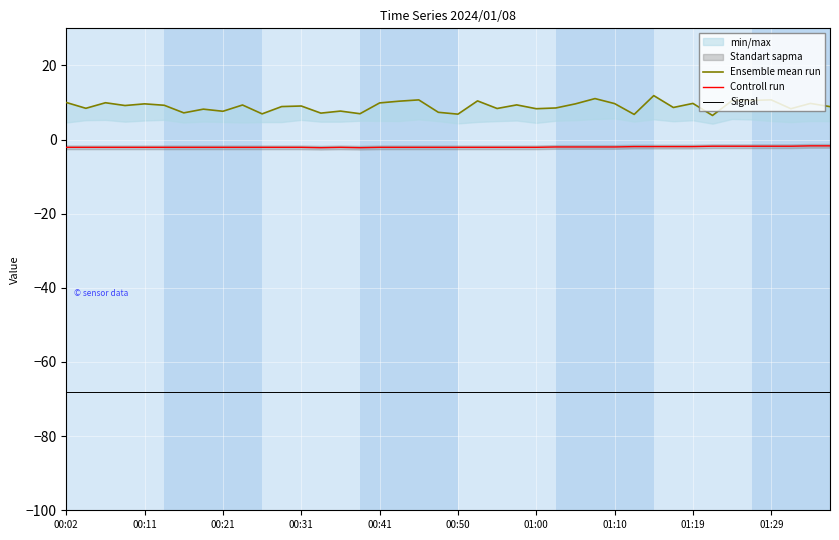

What is the sum of the Signal values at 11 and 38?

-136.0